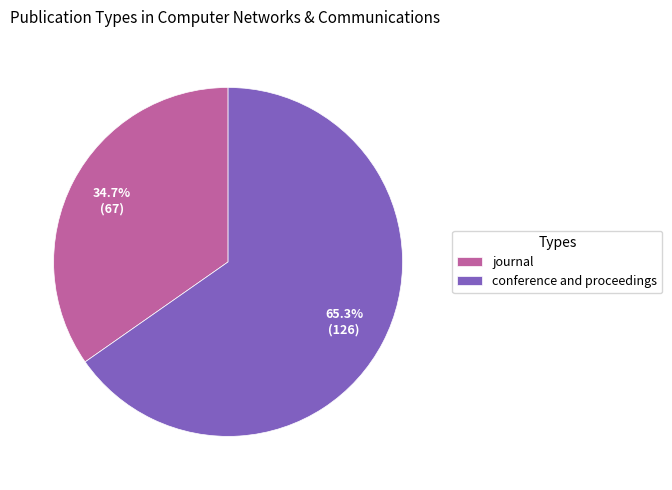

To the nearest percent, what portion does conference and proceedings represent?

65%